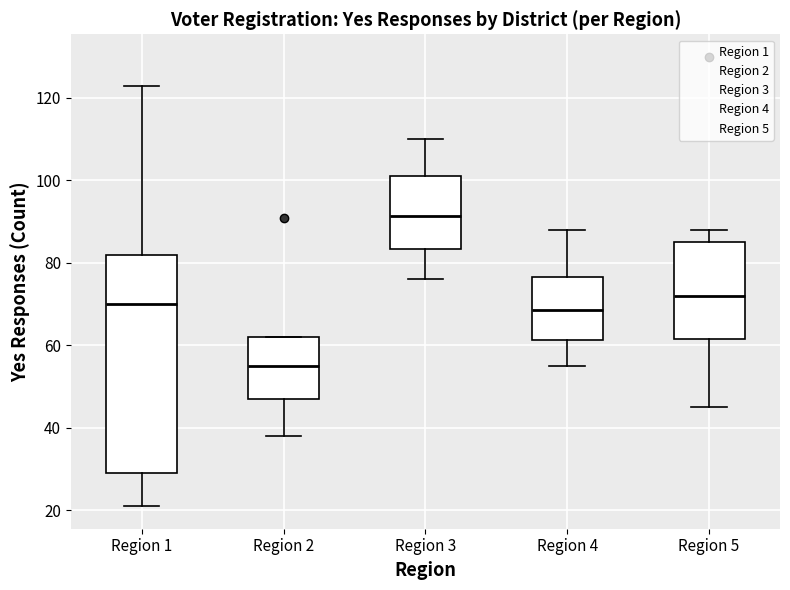

Which box's median line is the highest?

Region 3